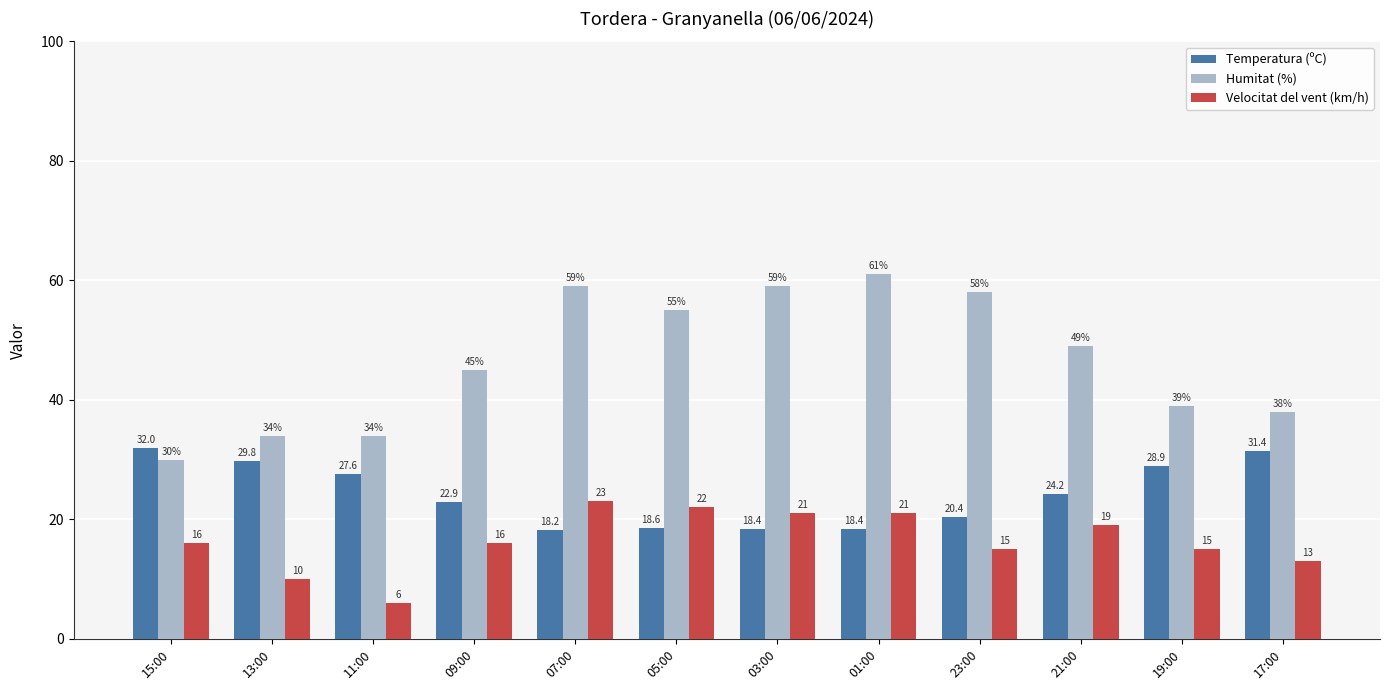

True or false: Velocitat del vent (km/h) has a value of 23.0 at 07:00.

True